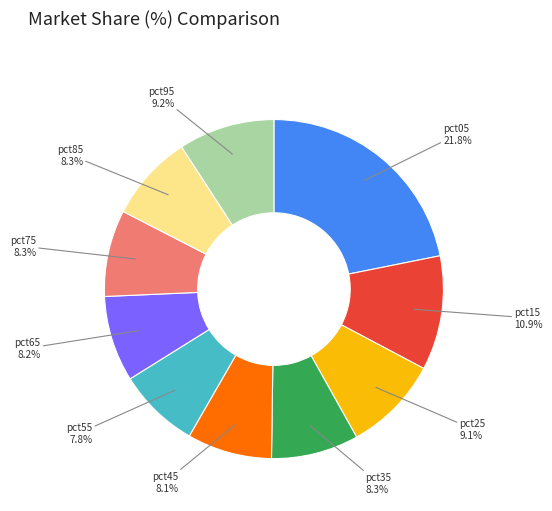

Is there any slice that represents more than half of the pie?

No